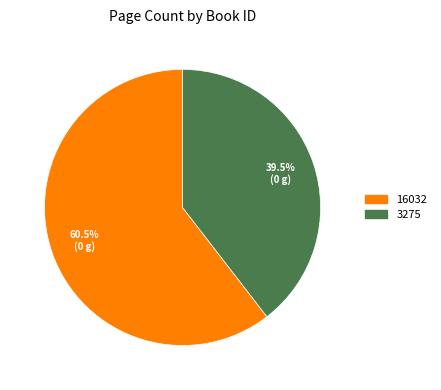

The 3275 slice represents 31% of the pie. True or false?

False